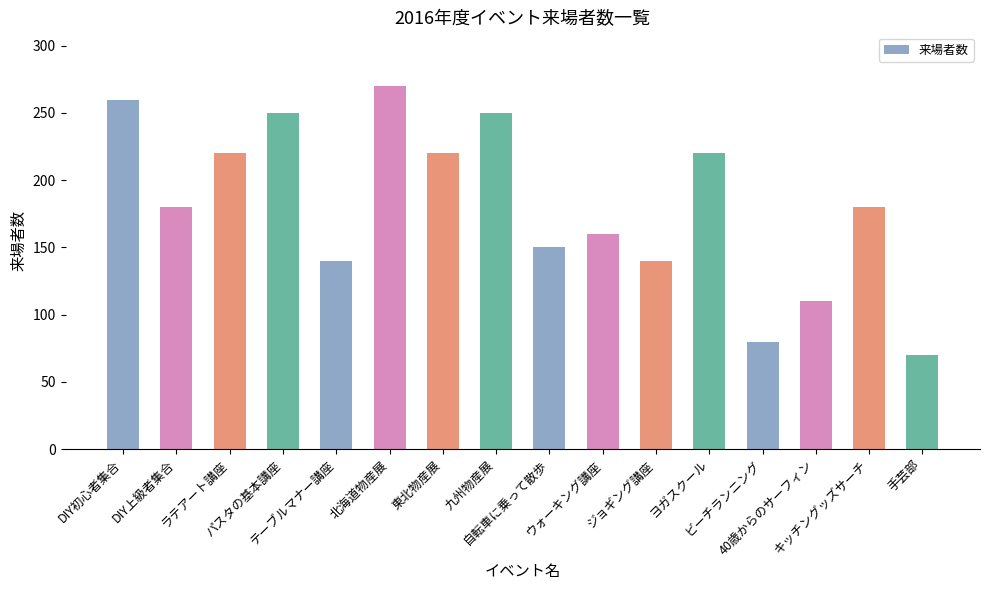

What is the difference between the second highest and second lowest values?

180